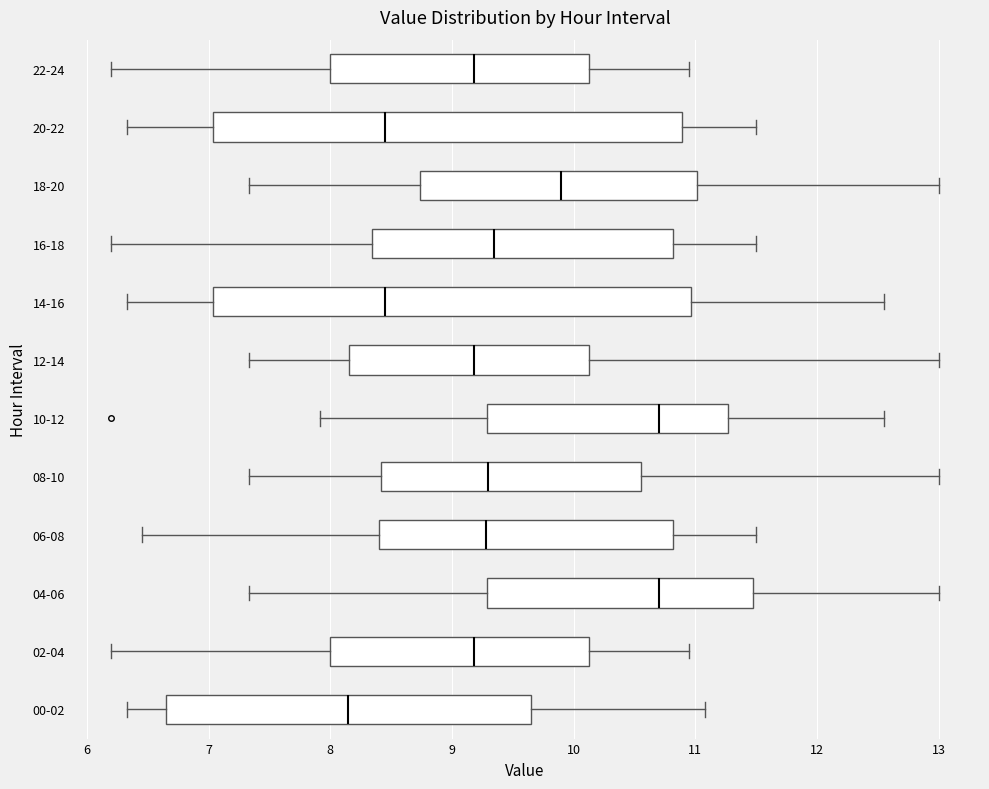

Where does the left whisker of the box for 20-22 end on the x-axis? The values are not printed on the chart, so give them approximately, as read against the axis.

6.3